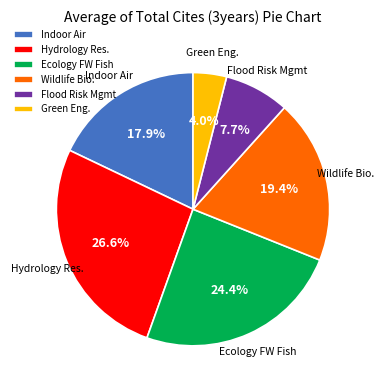

Which category has the biggest portion of the pie?

Hydrology Res.